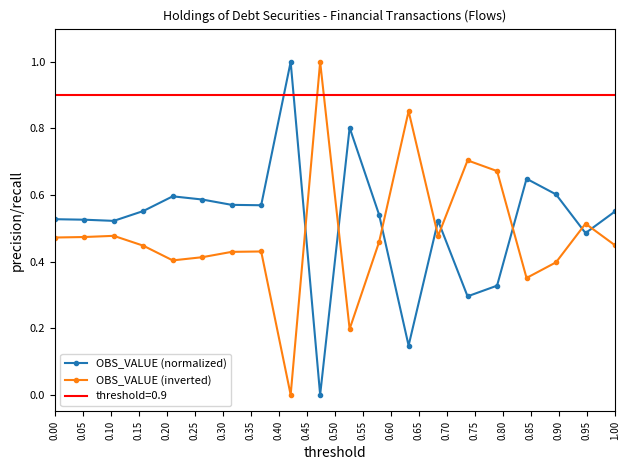

Rank the series by their maximum value, from lowest to highest.

OBS_VALUE (normalized), OBS_VALUE (inverted)